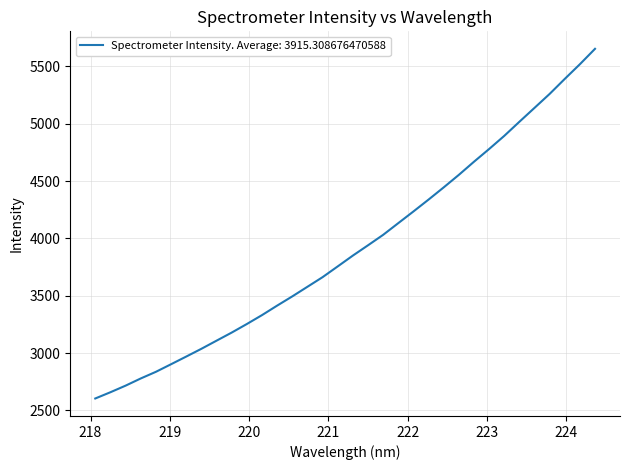

What is the average value?

3915.3